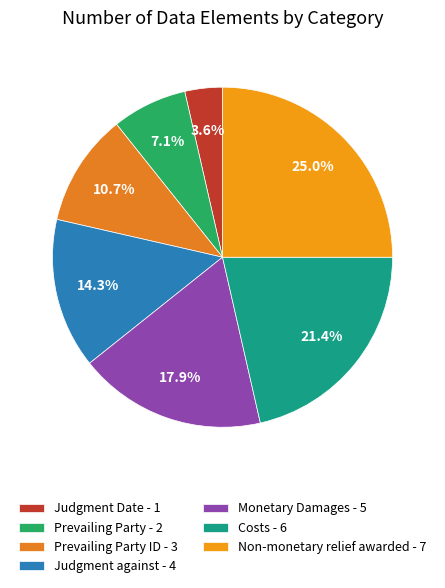

Rank the categories by value from highest to lowest.

Non-monetary relief awarded - 7, Costs - 6, Monetary Damages - 5, Judgment against - 4, Prevailing Party ID - 3, Prevailing Party - 2, Judgment Date - 1